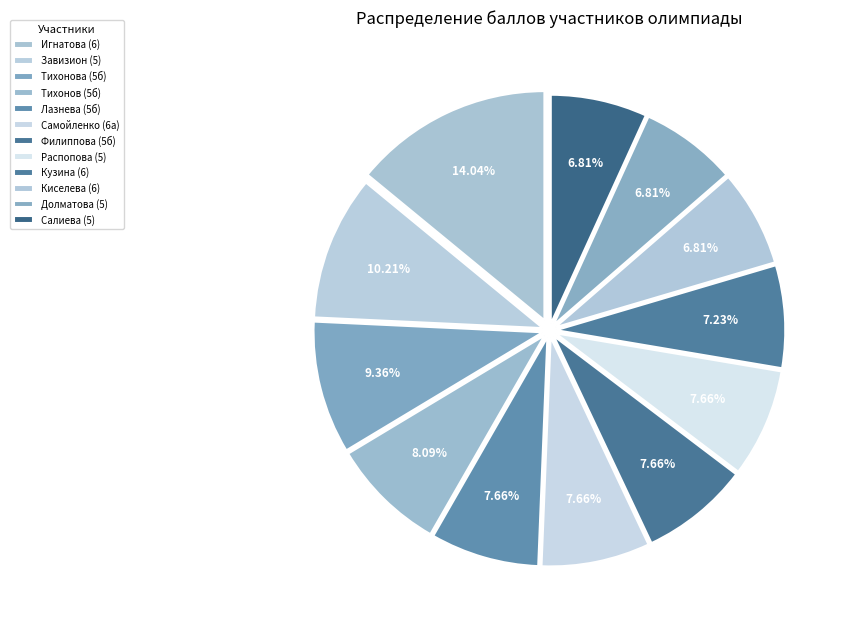

The Филиппова (5б) slice represents 1% of the pie. True or false?

False